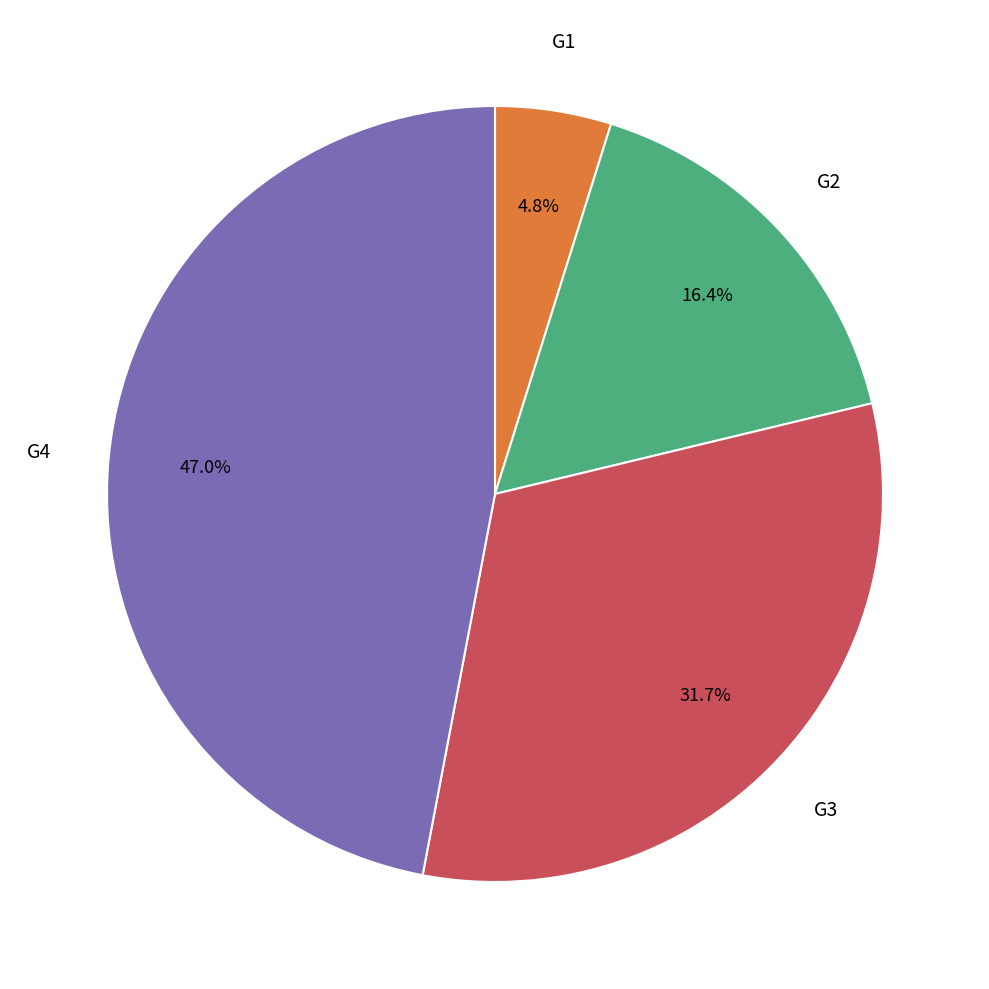

Is there a majority slice in this chart?

No